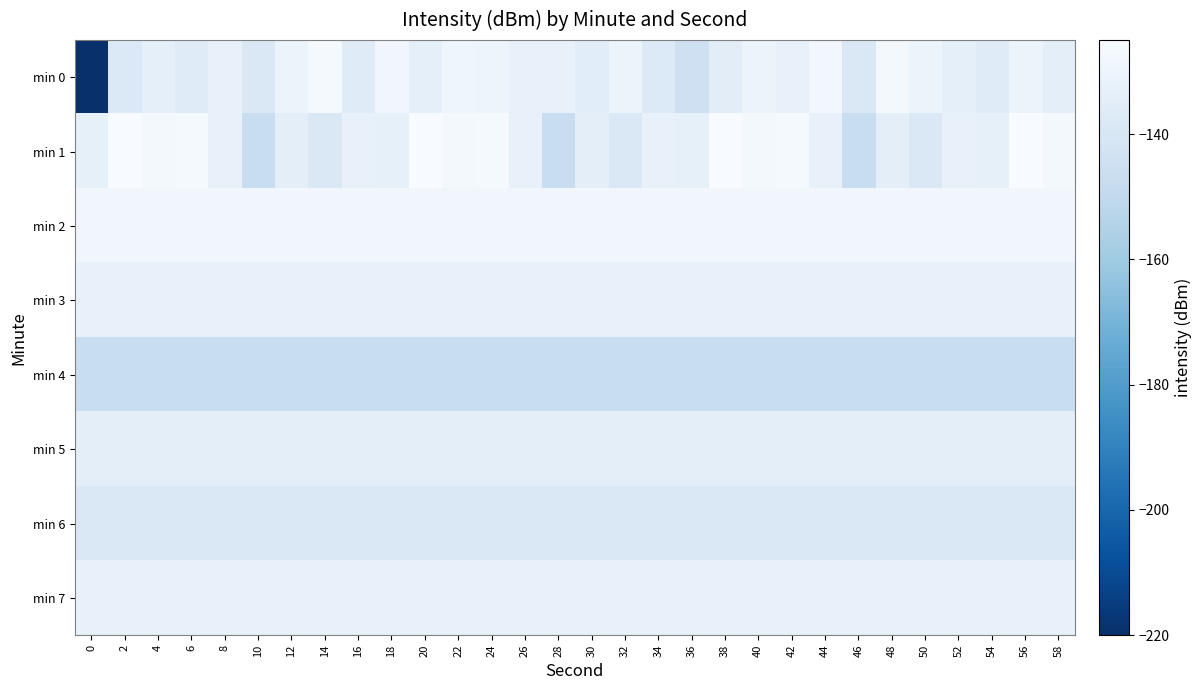

How many data points does each series have?

30